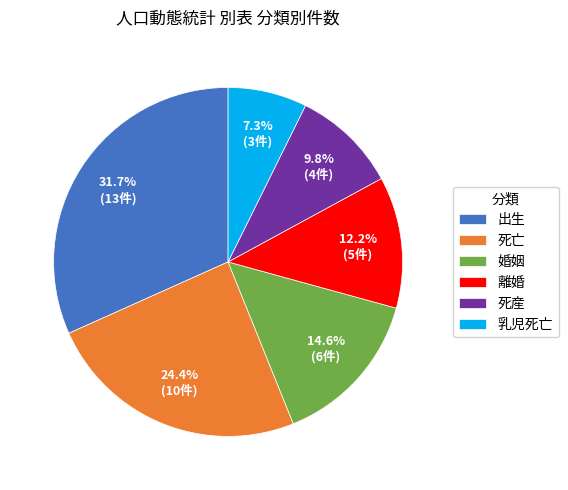

Approximately how many times larger is the value at 乳児死亡 compared to 死亡?

0.3